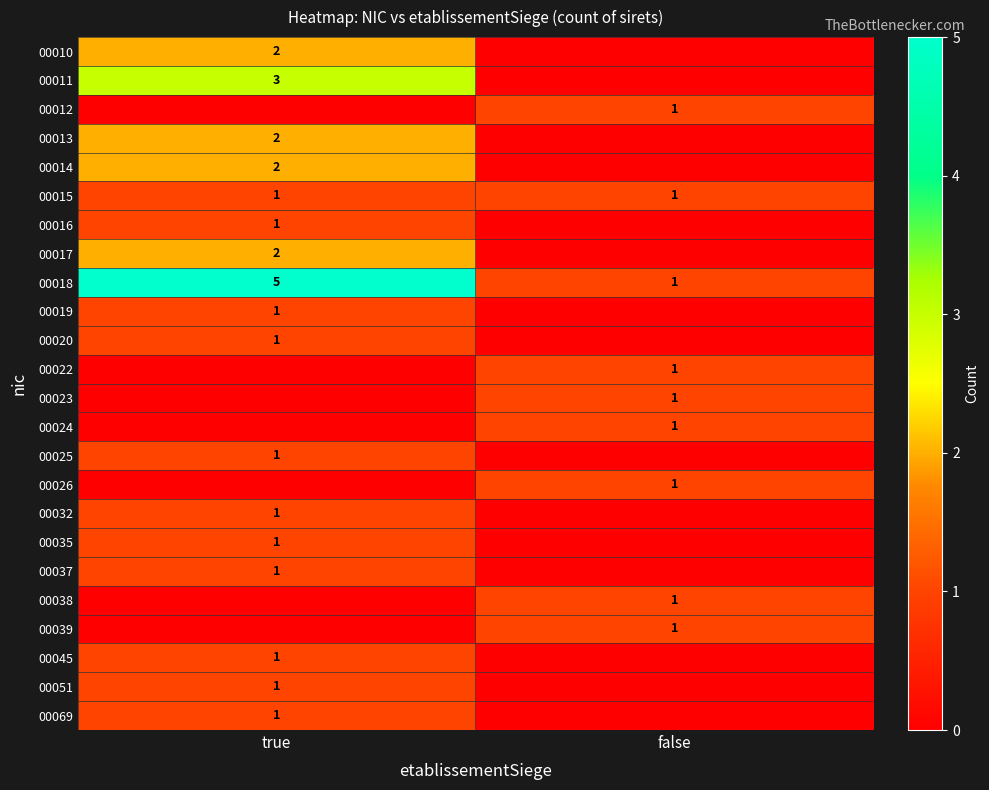

The value of 00045 at true is 1. True or false?

True